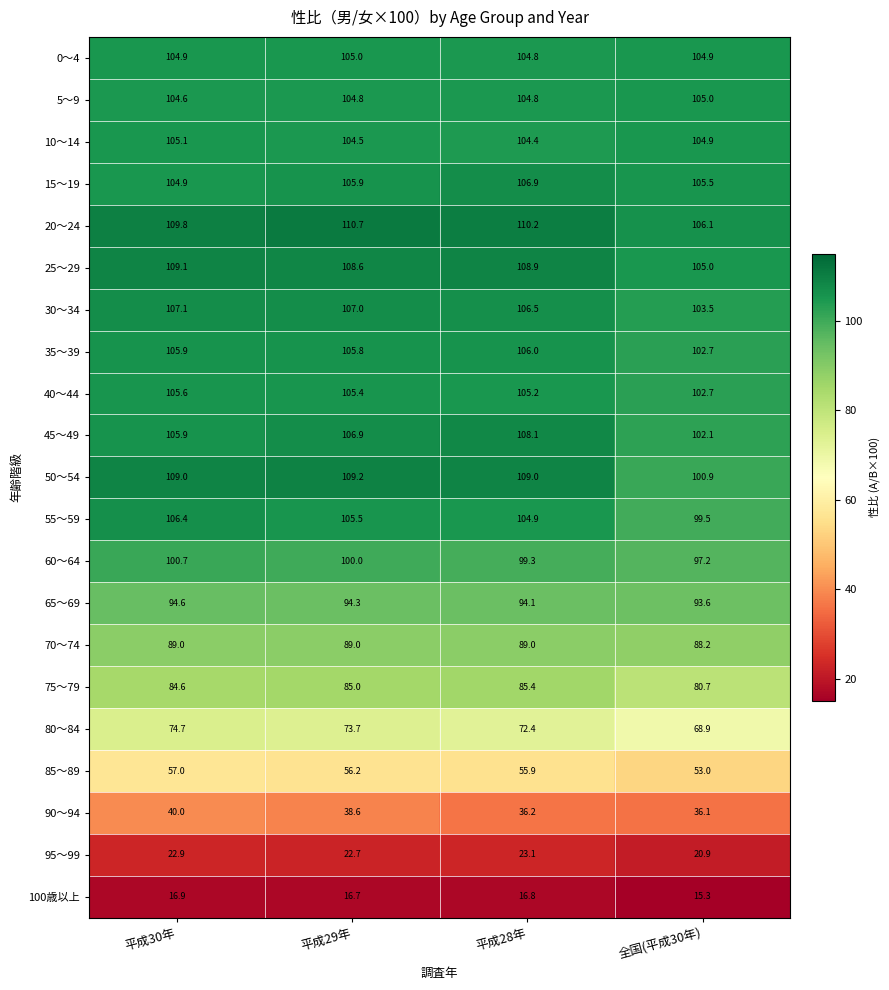

List the labels in order of 35～39 value, smallest first.

全国(平成30年), 平成29年, 平成30年, 平成28年